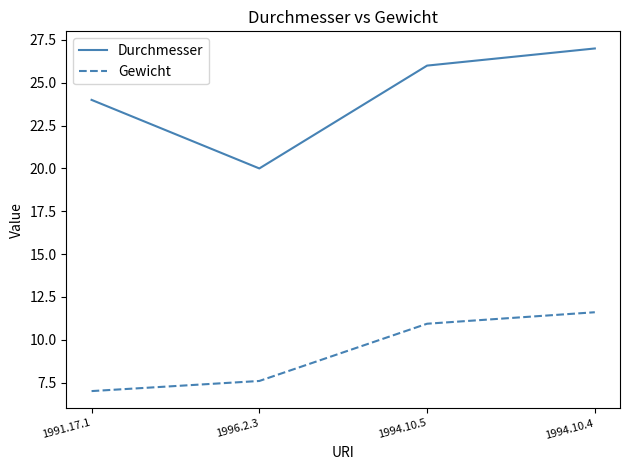

At how many categories does at least one series exceed 22?

3